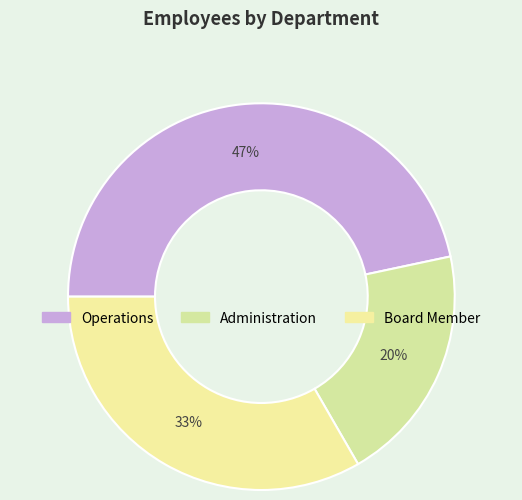

The Board Member slice represents 22% of the pie. True or false?

False